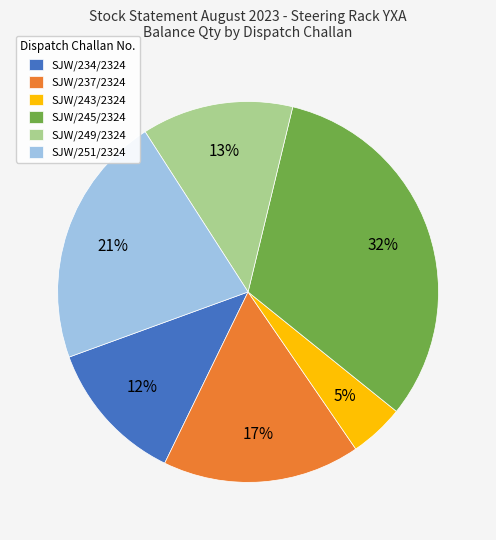

What percentage is the SJW/243/2324 slice, to the nearest percent?

5%